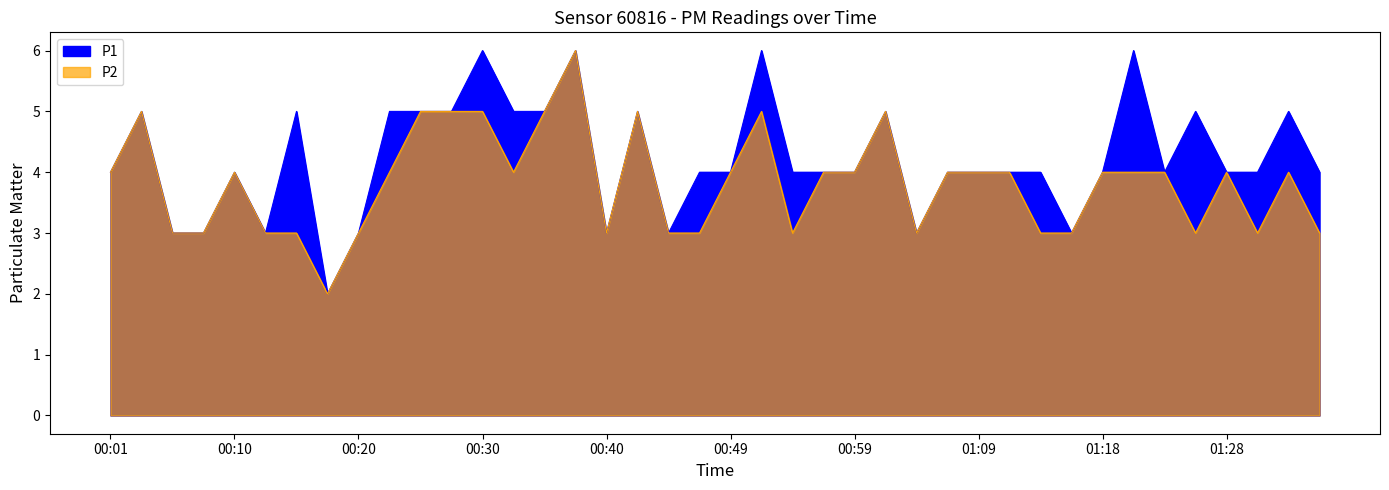

Rank the categories by P2_line value from highest to lowest.

15, 00:10, 10, 11, 12, 14, 17, 21, 25, 00:01, 00:40, 01:28, 13, 20, 23, 24, 27, 28, 29, 32, 33, 34, 36, 38, 00:20, 00:30, 00:49, 00:59, 01:18, 16, 18, 19, 22, 26, 30, 31, 35, 37, 39, 01:09